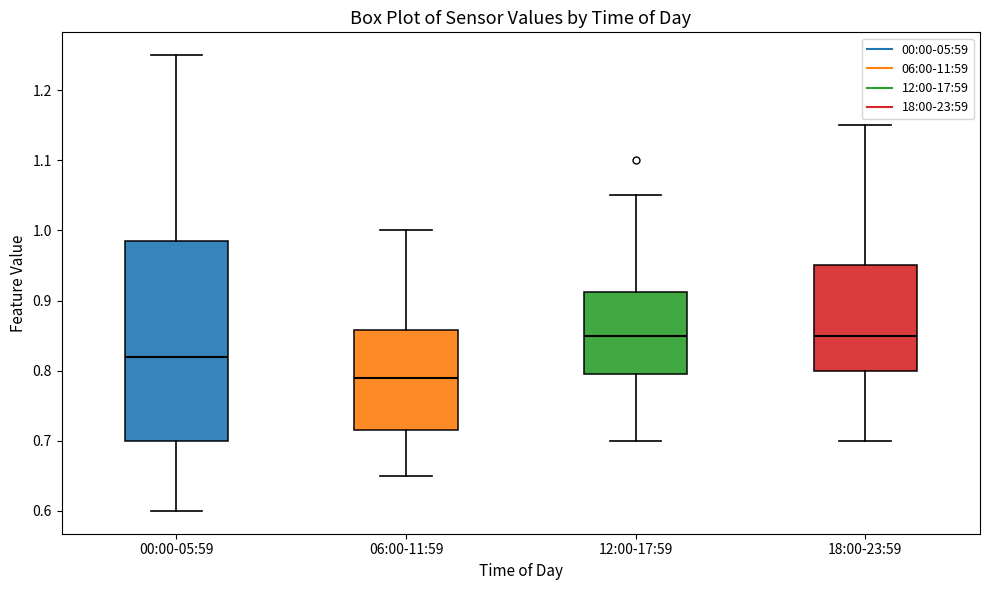

Which box is the tallest, from its lower edge to its upper edge?

00:00-05:59